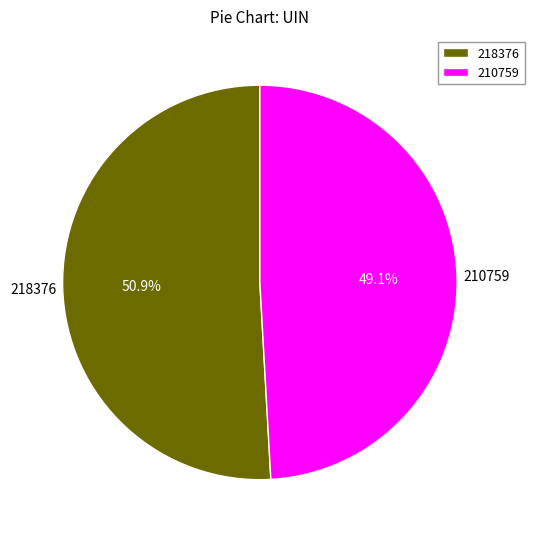

What is the ratio of the value at 218376 to the value at 210759?

1.0